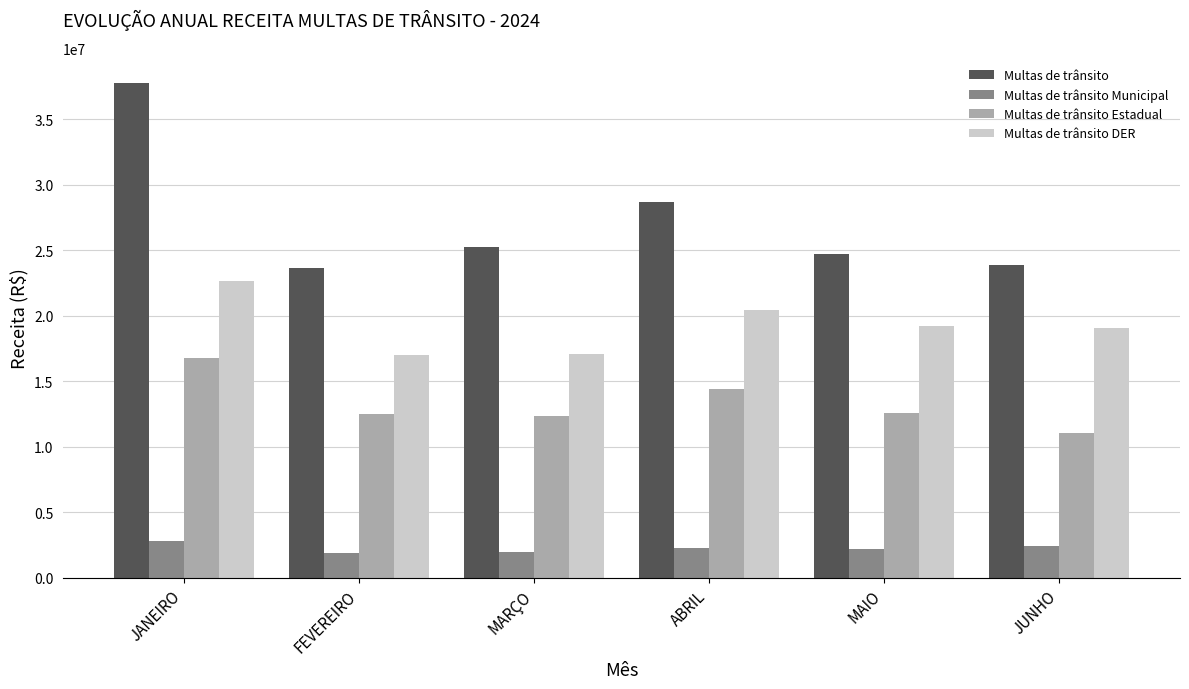

Which series has the largest total across all categories?

Multas de trânsito